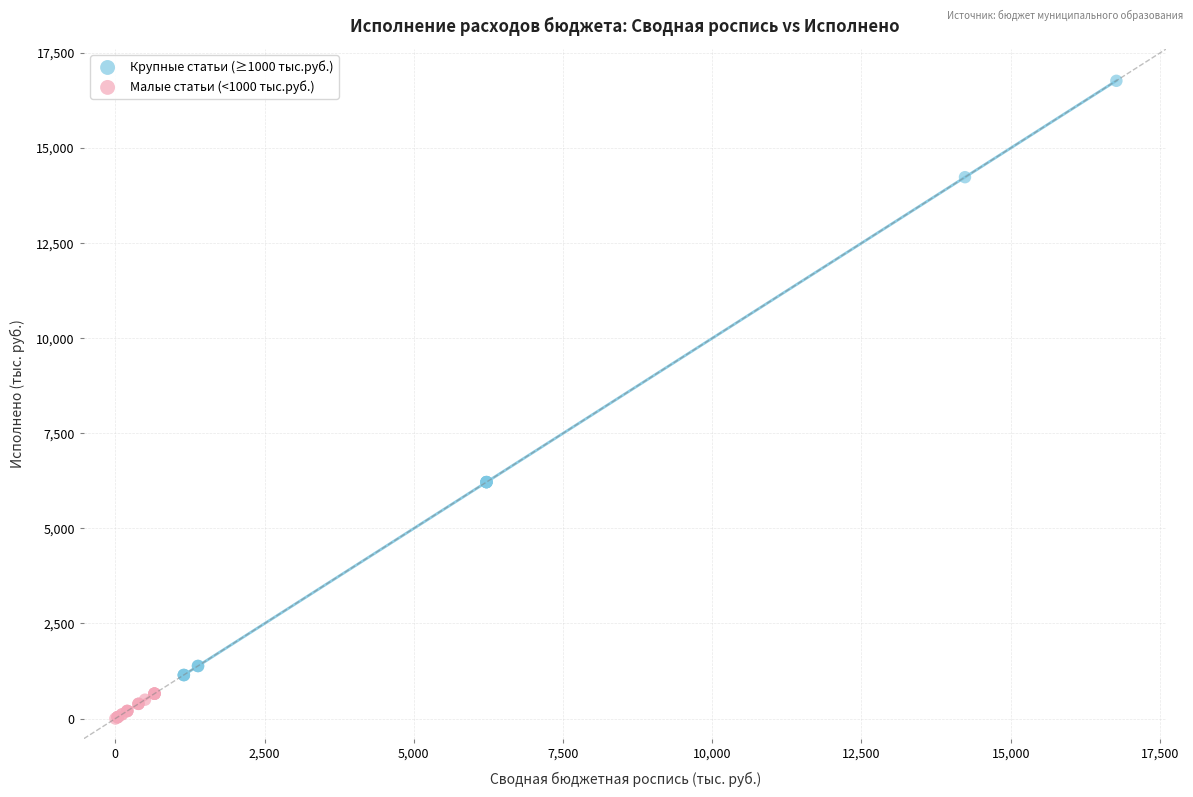

Which series has the largest Y range (max minus min)?

Крупные статьи (≥1000 тыс.руб.)